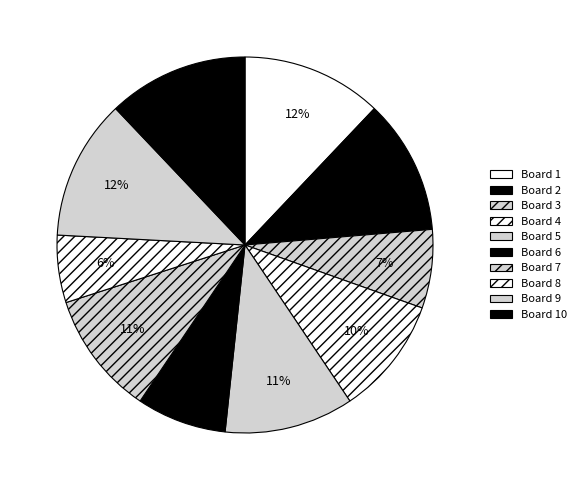

How many slices are in this pie chart?

10